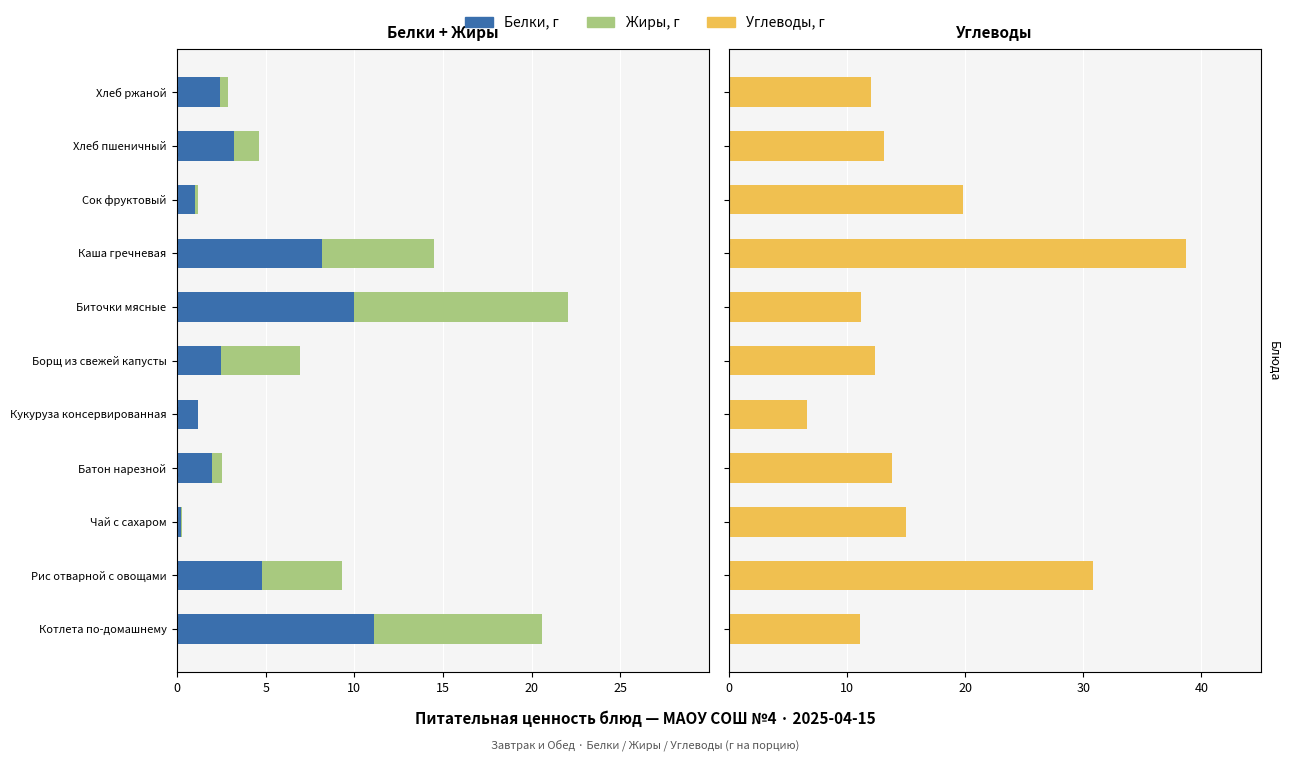

What is the sum of all Углеводы values?

184.5